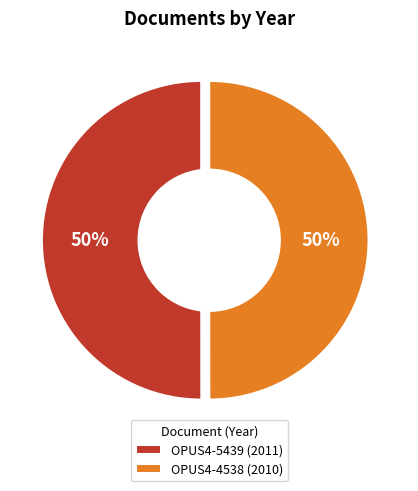

To the nearest percent, what is the combined percentage of OPUS4-4538 (2010) and OPUS4-5439 (2011)?

100%